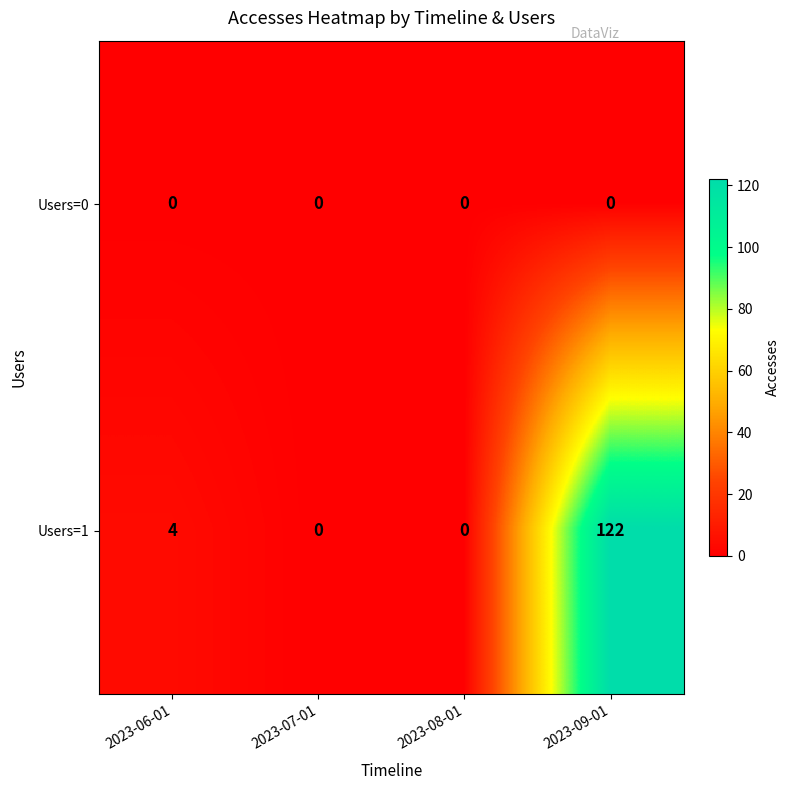

Read the Users=1 value at 2023-09-01, to the nearest 50.

100